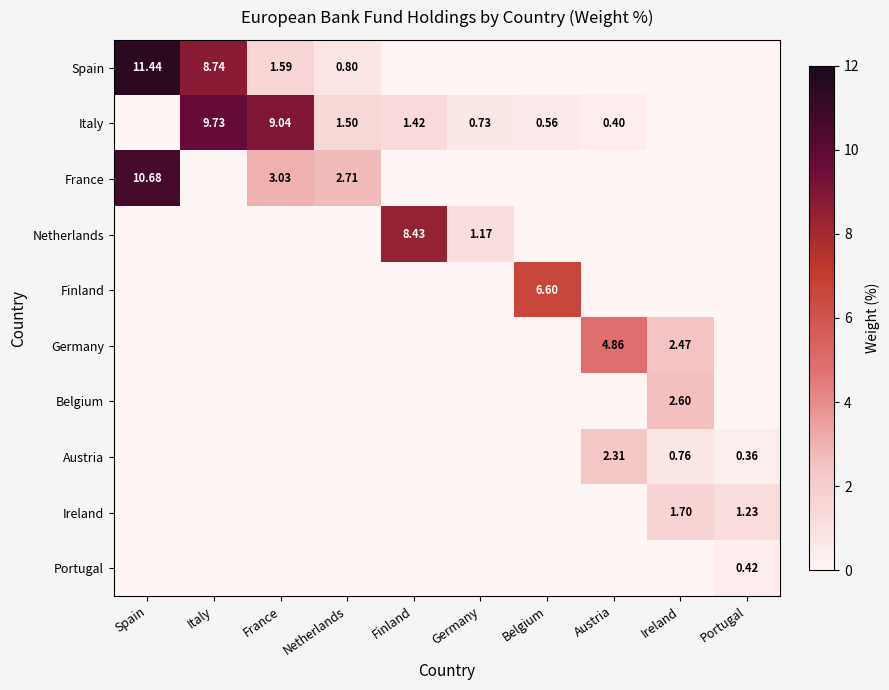

What is the sum of all Portugal values?

0.4